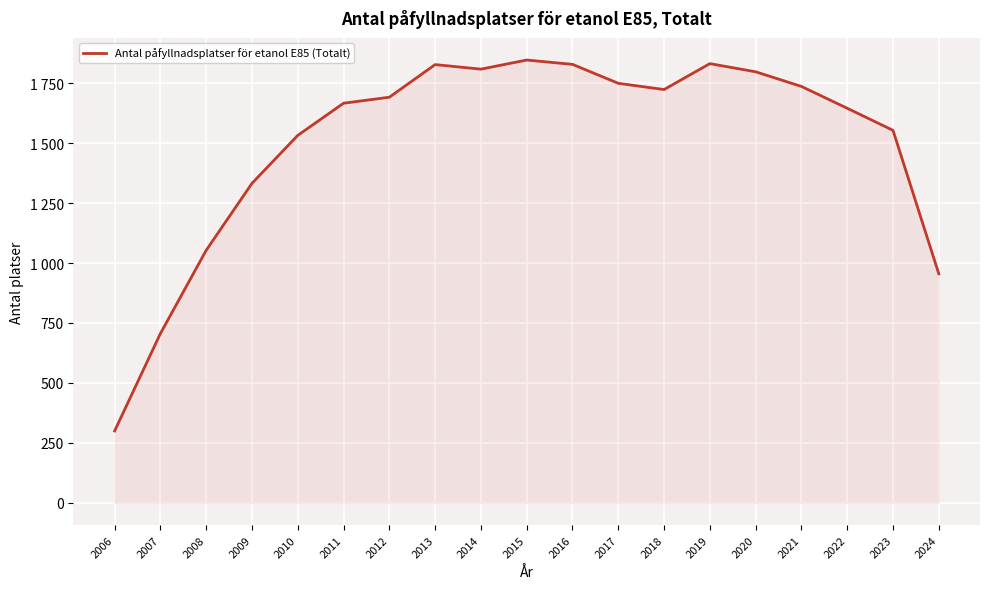

What is the average value?

1504